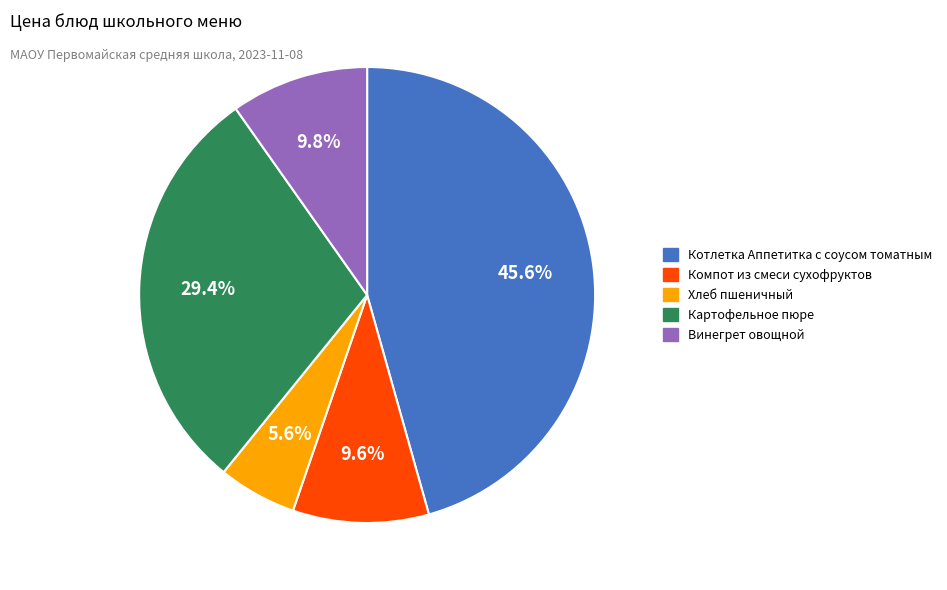

Is Картофельное пюре the majority of the pie?

No